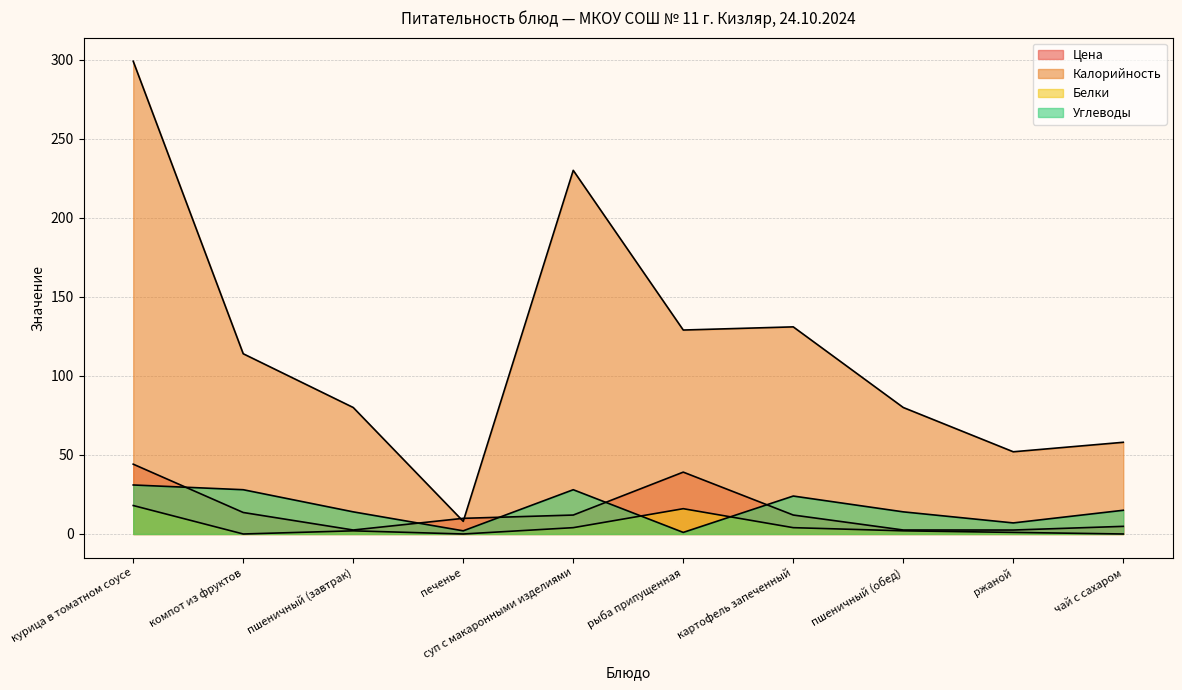

Reading right to left, transcribe all the data shown in this chart.

Цена: чай с сахаром=4.8	ржаной=2.5	пшеничный (обед)=2.5	картофель запеченный=12.0	рыба припущенная=39.1	суп с макаронными изделиями=12.0	печенье=9.9	пшеничный (завтрак)=2.5	компот из фруктов=13.6	курица в томатном соусе=44.2
Калорийность: чай с сахаром=58.0	ржаной=52.0	пшеничный (обед)=80.0	картофель запеченный=131.0	рыба припущенная=129.0	суп с макаронными изделиями=230.0	печенье=8.0	пшеничный (завтрак)=80.0	компот из фруктов=114.0	курица в томатном соусе=299.0
Белки: чай с сахаром=0.0	ржаной=1.0	пшеничный (обед)=2.0	картофель запеченный=4.0	рыба припущенная=16.0	суп с макаронными изделиями=4.0	печенье=0.0	пшеничный (завтрак)=2.0	компот из фруктов=0.0	курица в томатном соусе=18.0
Углеводы: чай с сахаром=15.0	ржаной=7.0	пшеничный (обед)=14.0	картофель запеченный=24.0	рыба припущенная=1.0	суп с макаронными изделиями=28.0	печенье=2.0	пшеничный (завтрак)=14.0	компот из фруктов=28.0	курица в томатном соусе=31.0